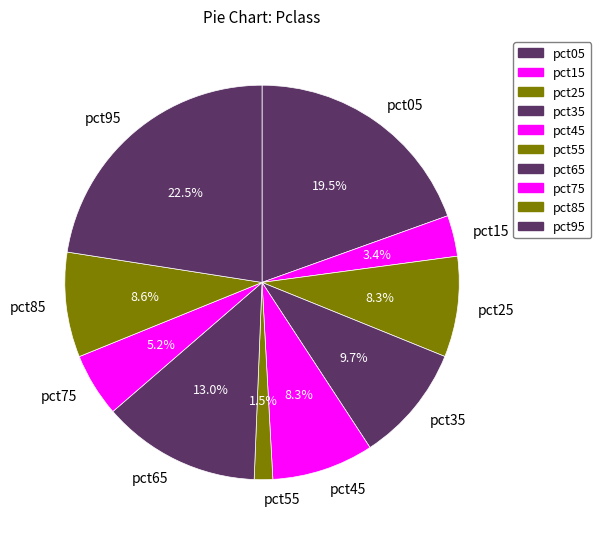

To the nearest percent, what is the average slice percentage?

10%